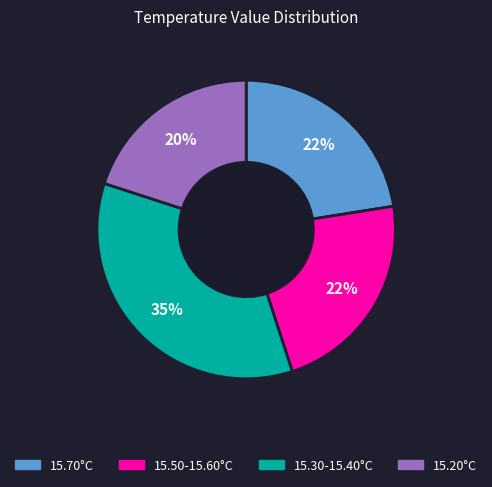

How many slices are in this pie chart?

4